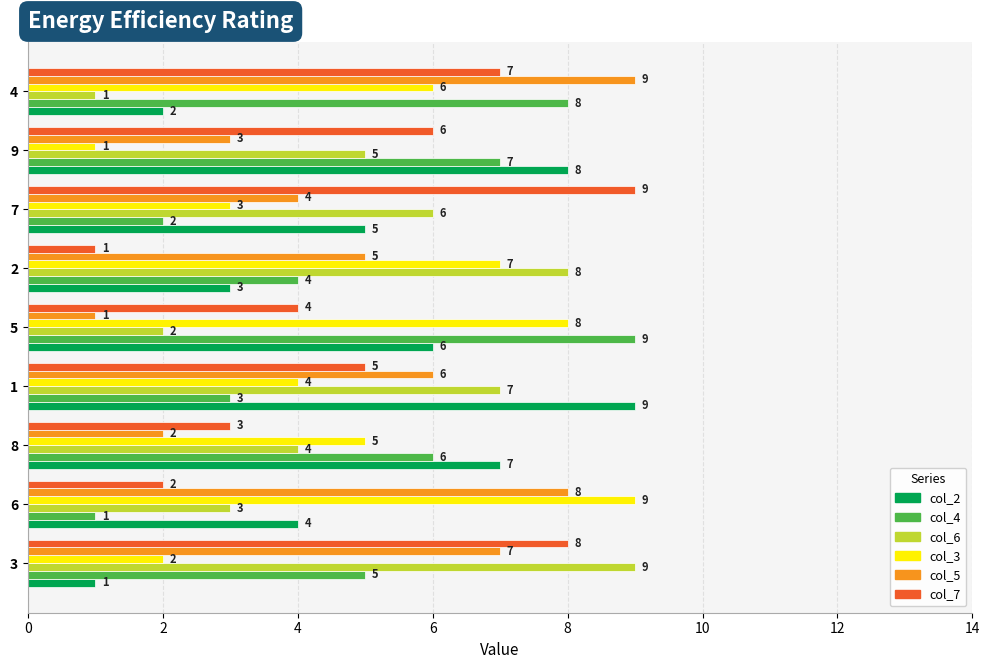

What is the average value of the col_6 series?

5